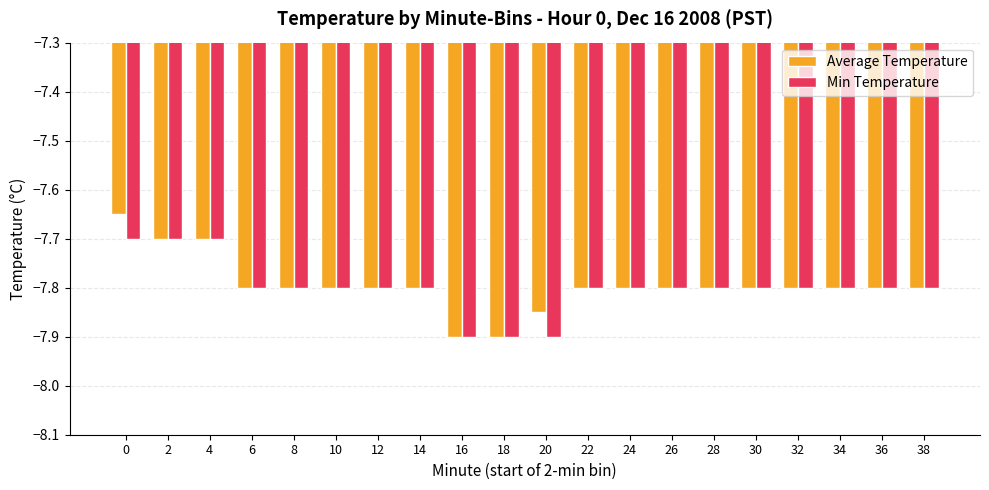

What is the minimum value shown in the chart?

-7.9